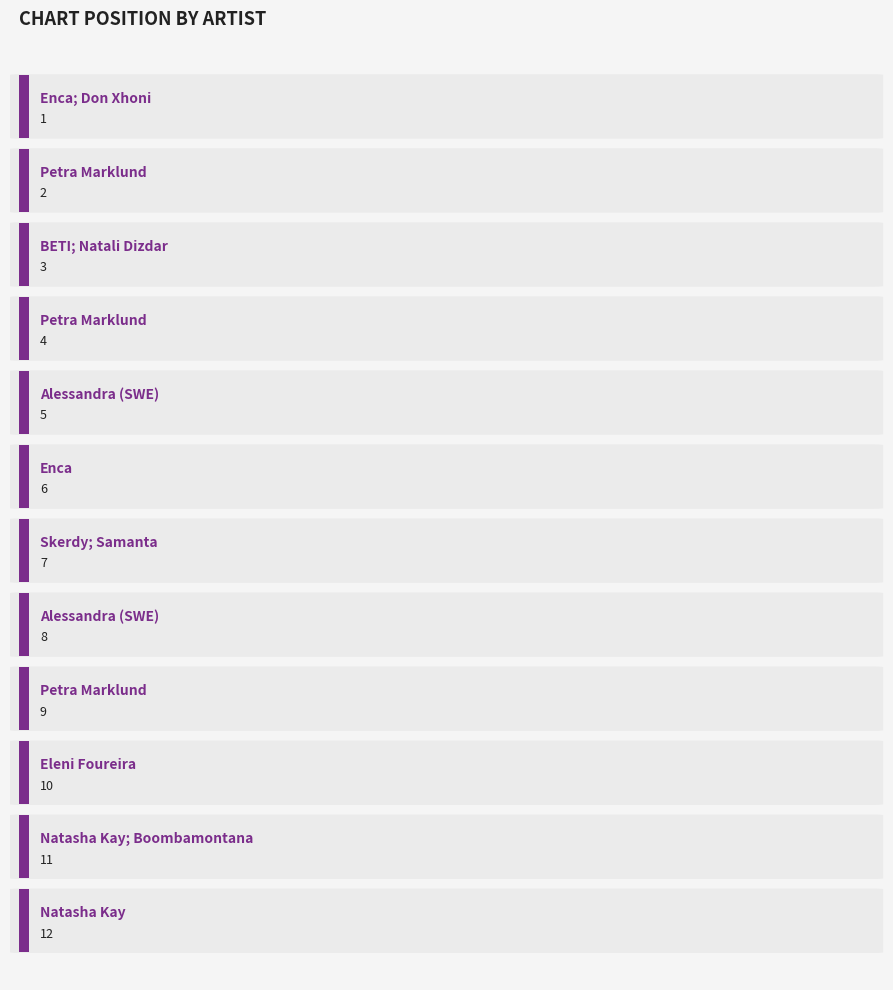

How many data points are less than 7?

6